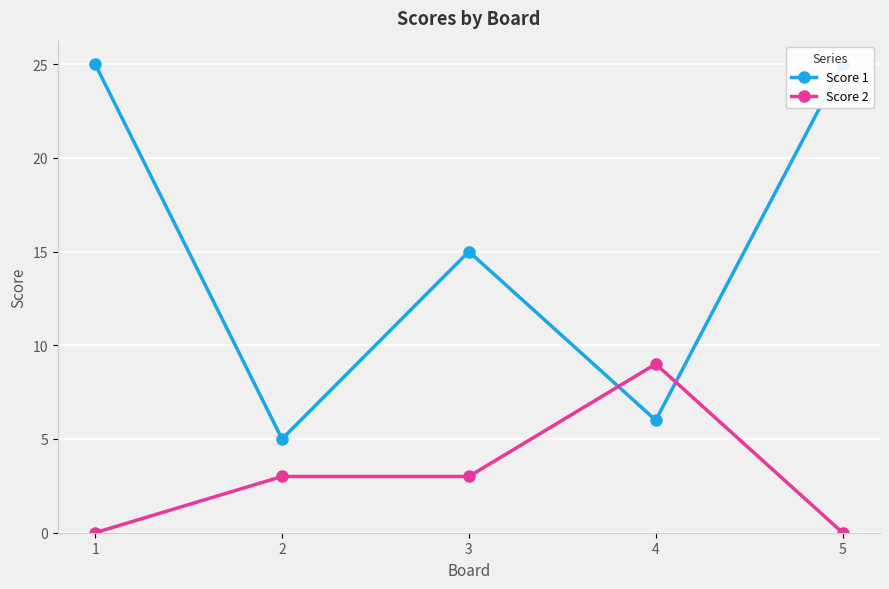

Is the value of Score 1 at 4 greater than the value of Score 2 at 3?

Yes